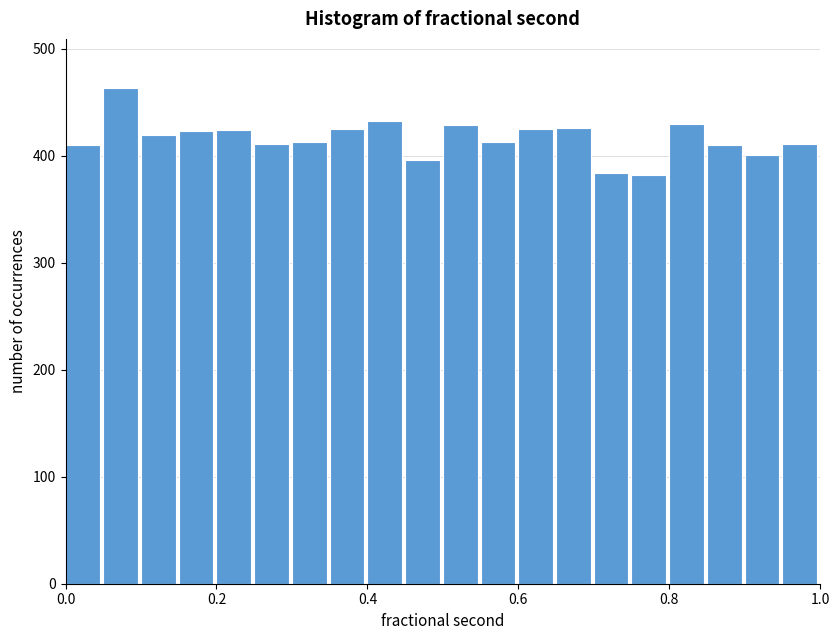

Read against the x-axis, roughly where is the centre of the tallest bar?

0.08